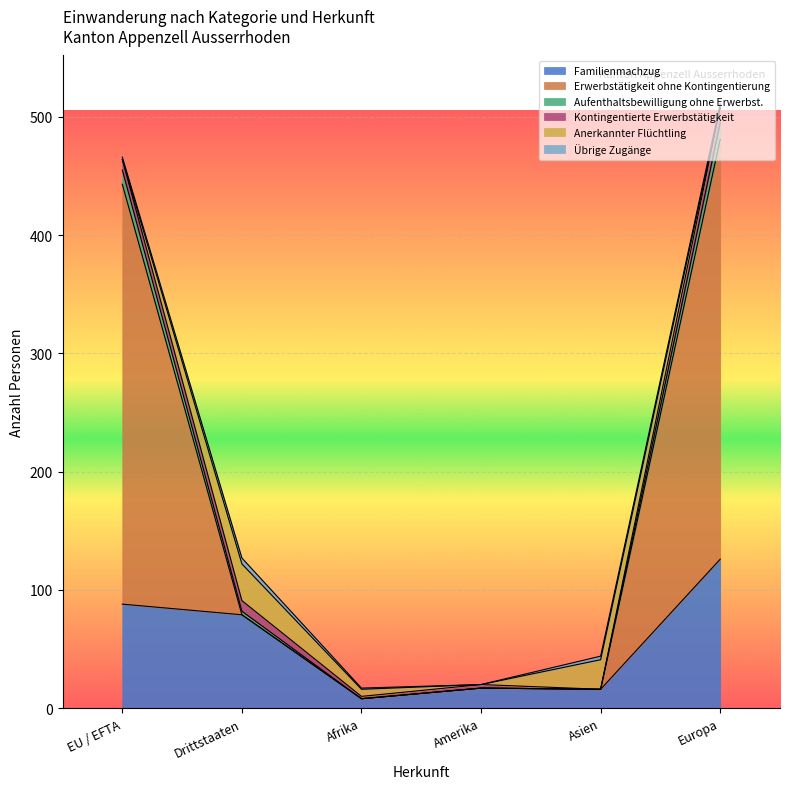

The value of Familienmachzug at Drittstaaten is 79. True or false?

True